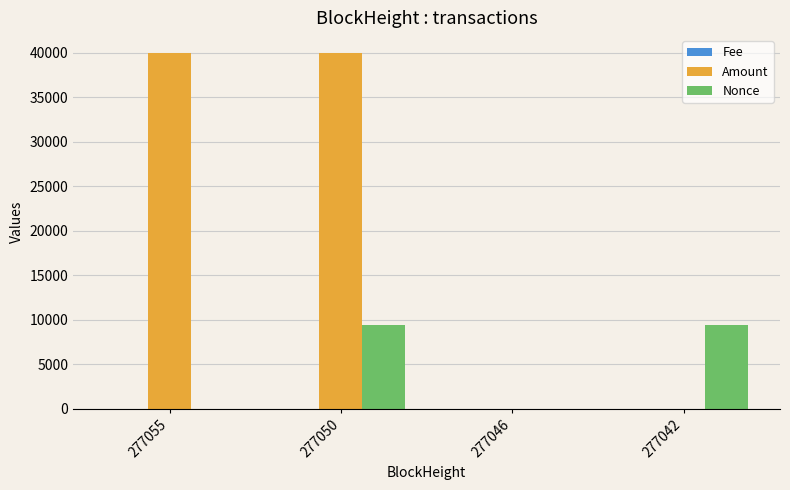

At which category is the sum across all series the highest?

277050